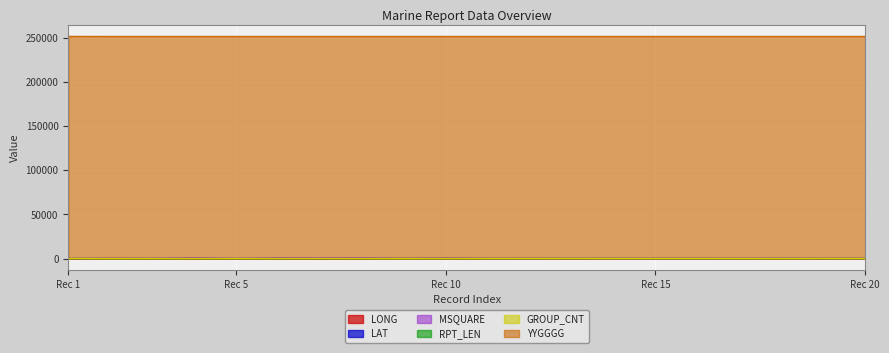

What is the value of the YYGGGG point at the 1st from the left?

251430.0